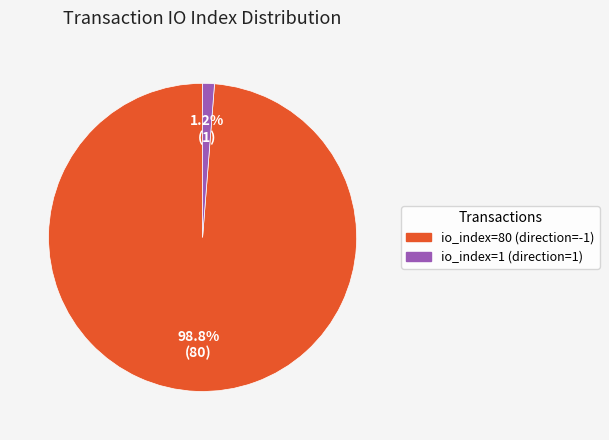

Which slice is the largest?

io_index=80 (direction=-1)